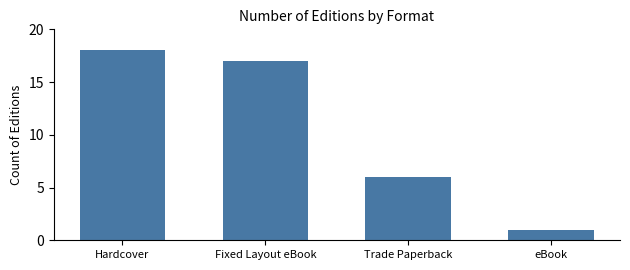

Is it true that the value at Fixed Layout eBook is 30?

False